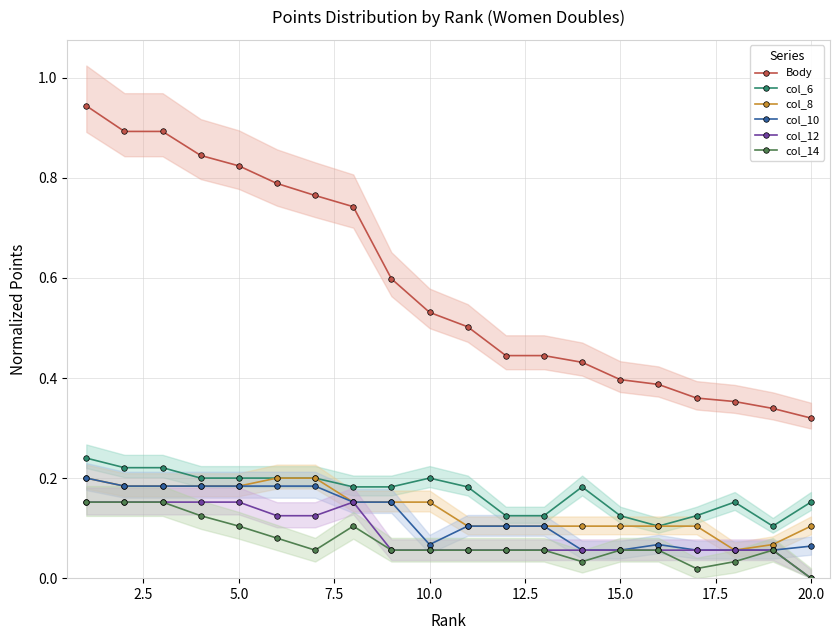

True or false: col_12 and Body intersect in this chart.

False